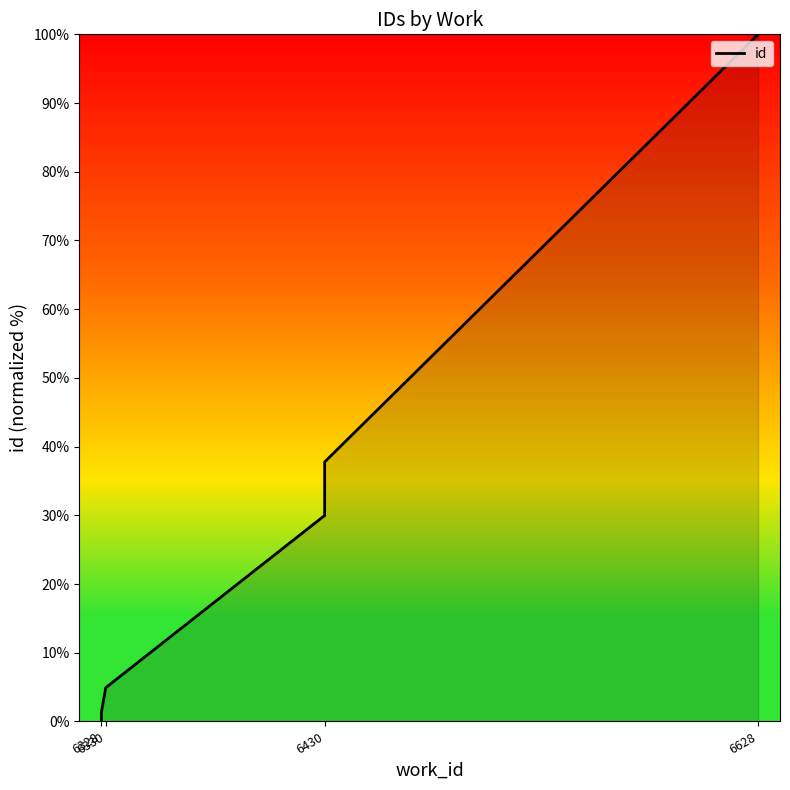

What is the maximum value shown in the chart?

100.0